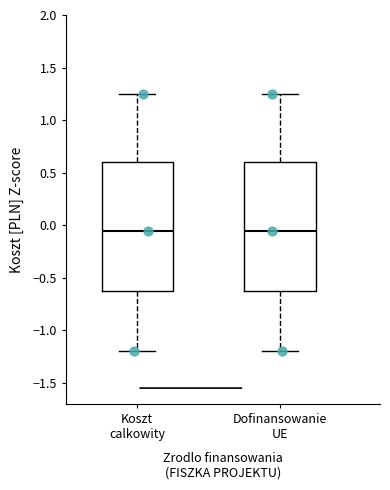

Reading left to right, transcribe this box plot: for each box, give where its median line is, the range the box spans, and where its two whiskers end, as read against the y-axis. The values are not printed on the chart, so give them approximately, as read against the axis.

Koszt calkowity: median -0.05, box -0.65 to 0.60, whiskers -1.20 to 1.25
Dofinansowanie UE: median -0.05, box -0.65 to 0.60, whiskers -1.20 to 1.25